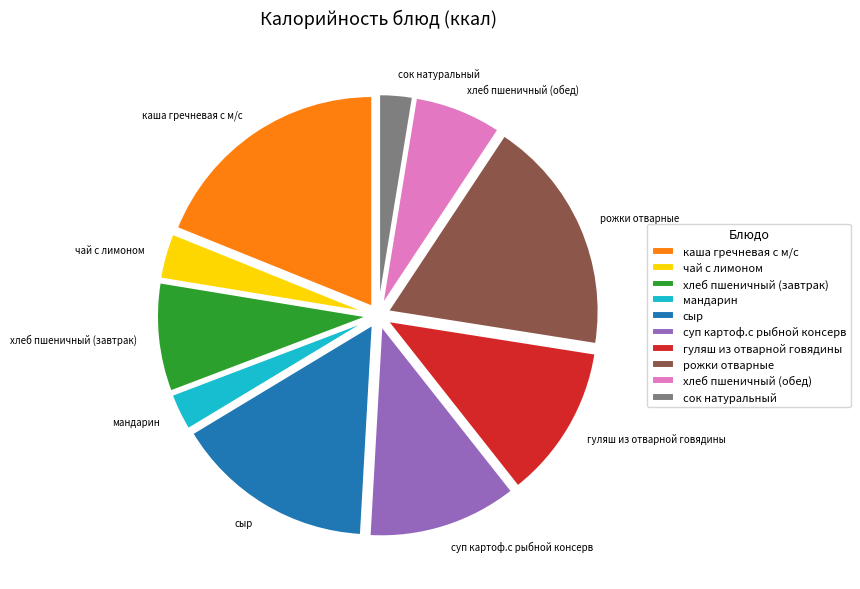

What is the largest slice in the pie chart?

каша гречневая с м/с